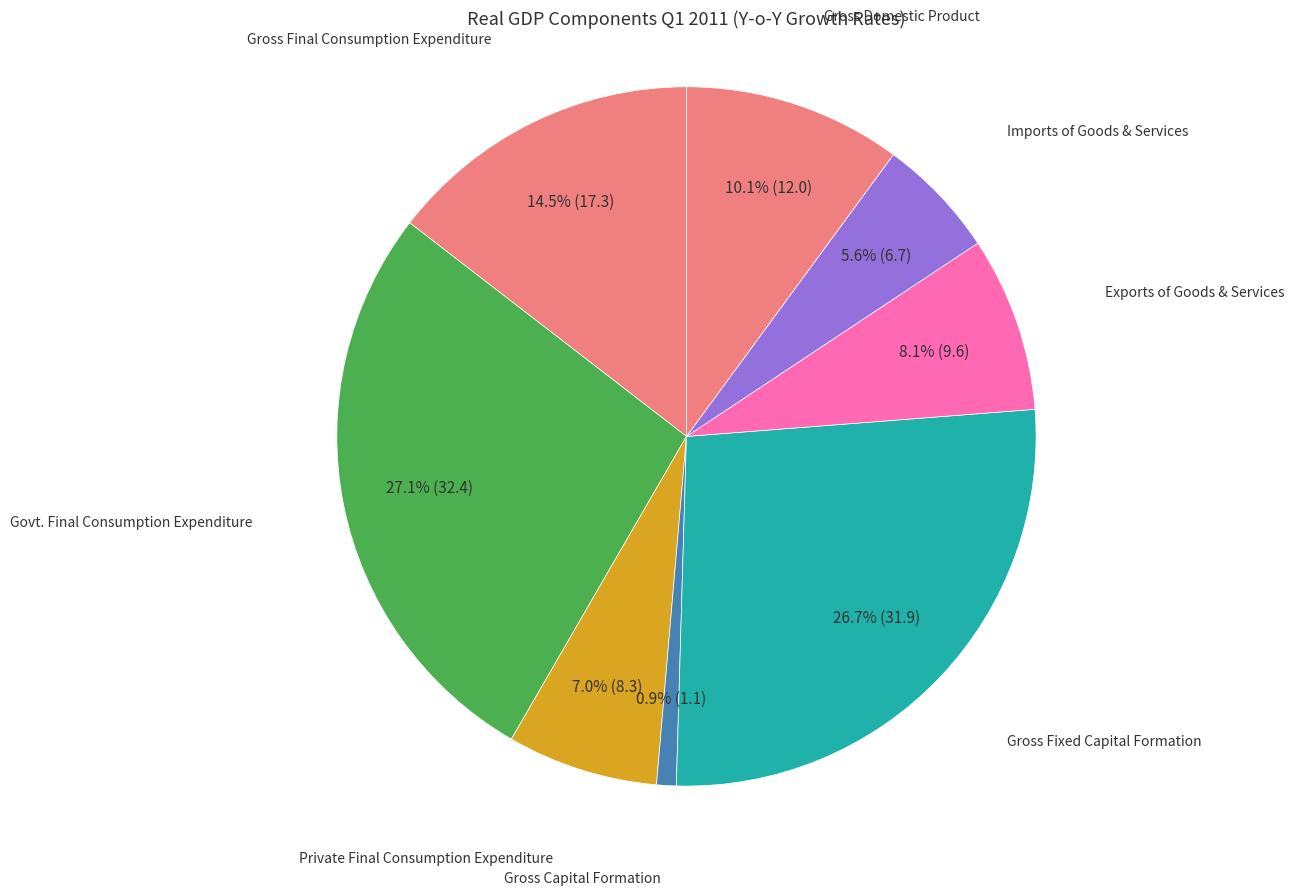

Do Exports of Goods & Services and Gross Final Consumption Expenditure together represent more than half of the pie?

No